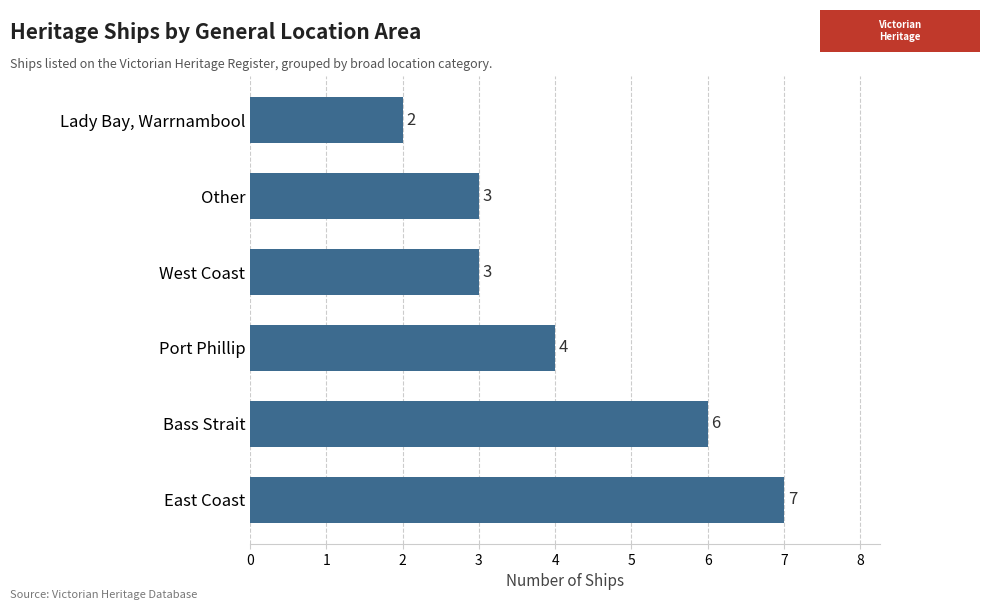

What is the average value?

4